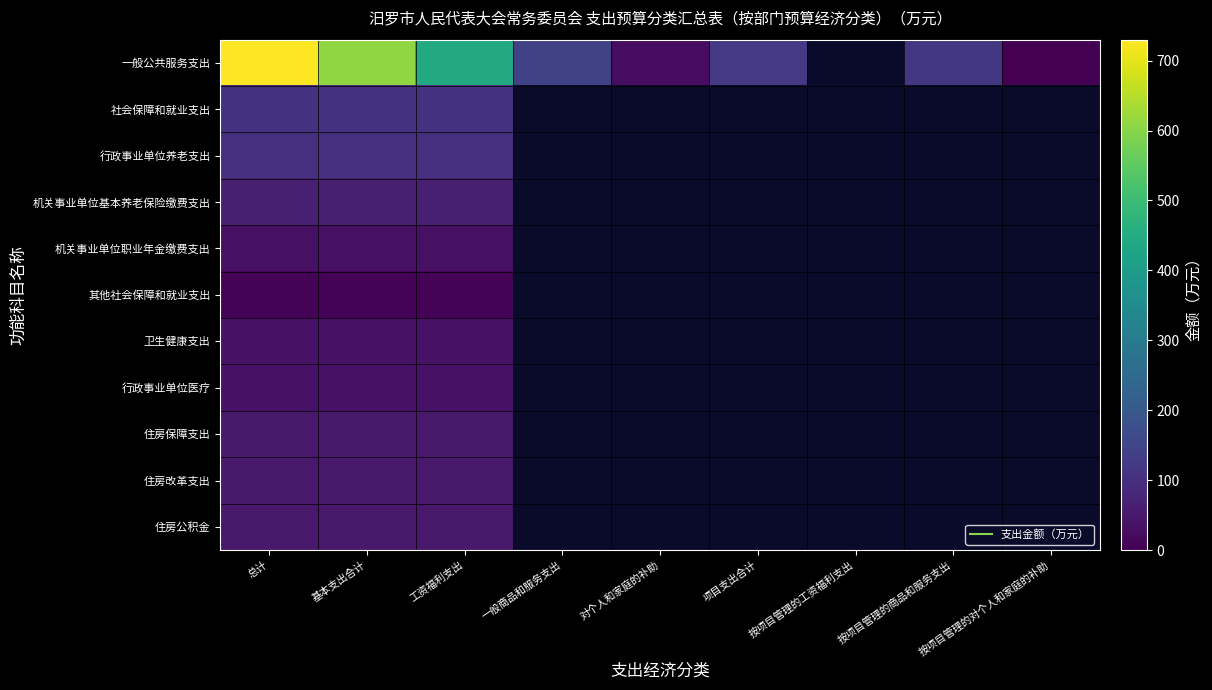

At which label is 住房公积金 closest to 49?

总计